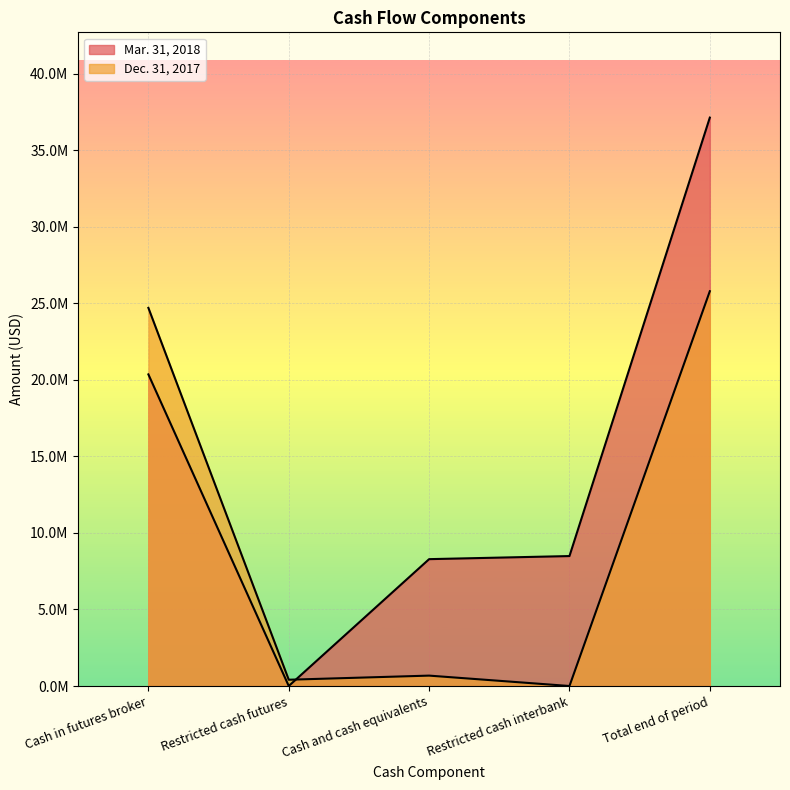

How many data points in Dec. 31, 2017 are less than 678957?

2